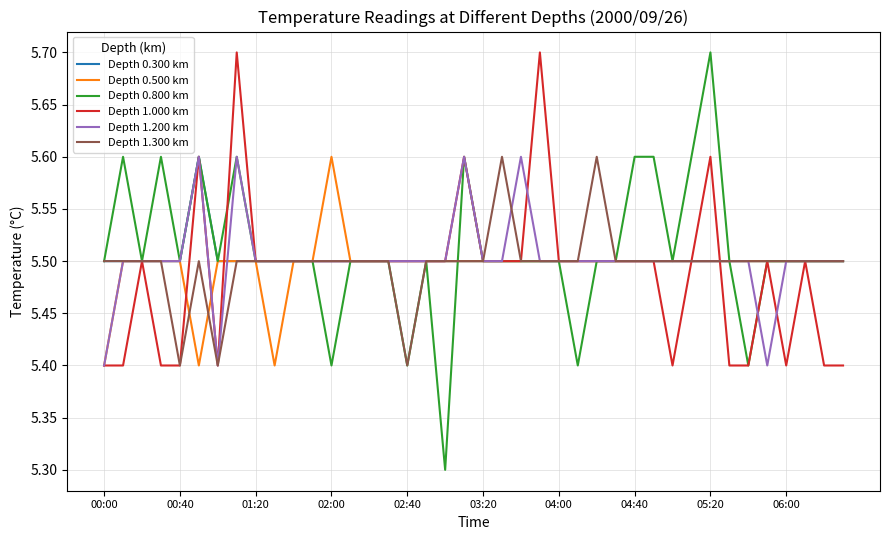

What is the highest value of the Depth 1.200 km series?

5.6